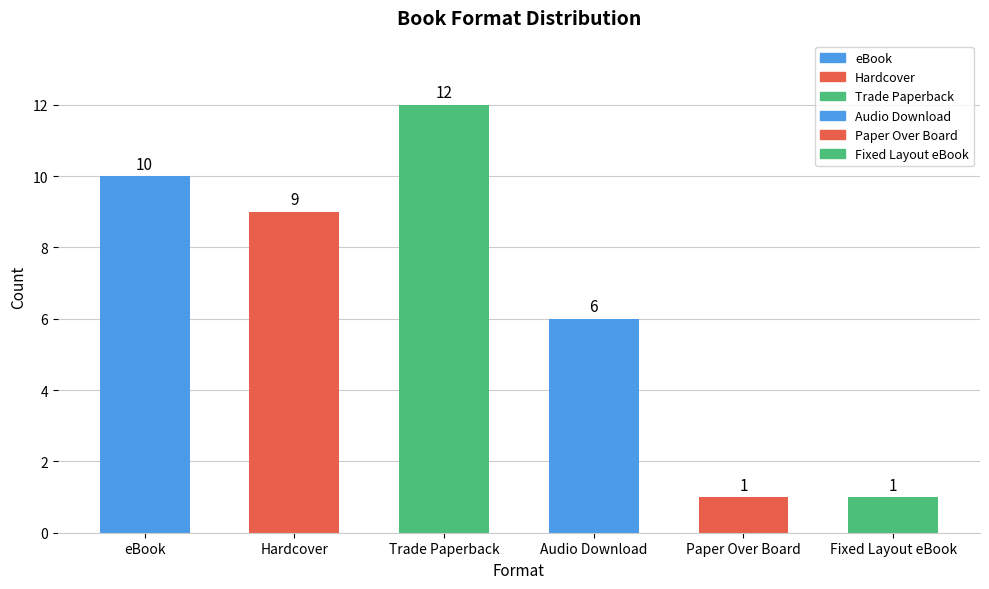

How many data points does each series have?

6